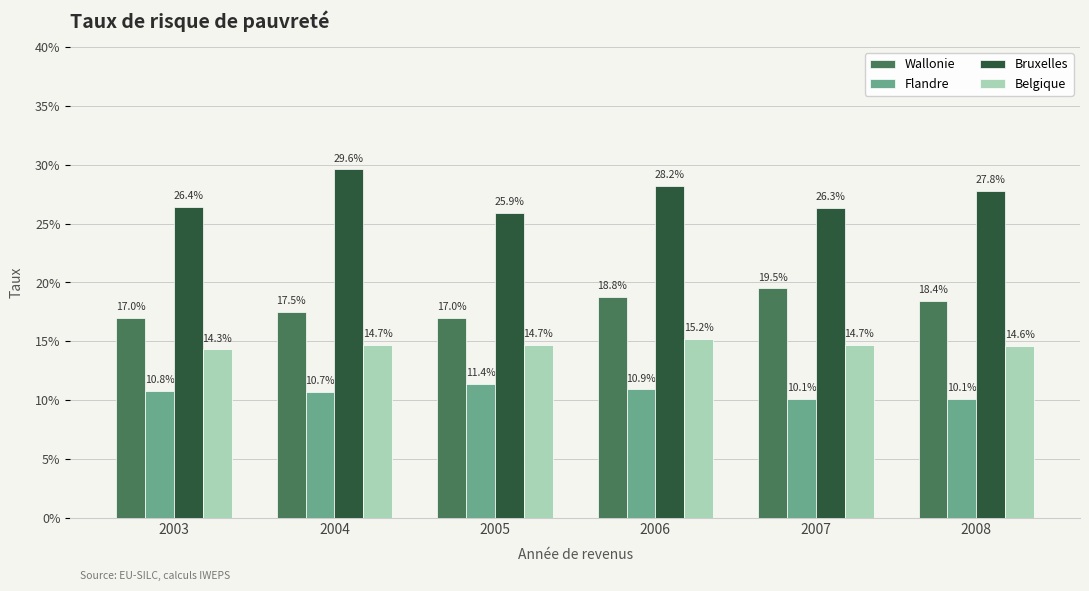

What are all the series names shown in the legend?

Wallonie, Flandre, Bruxelles, Belgique